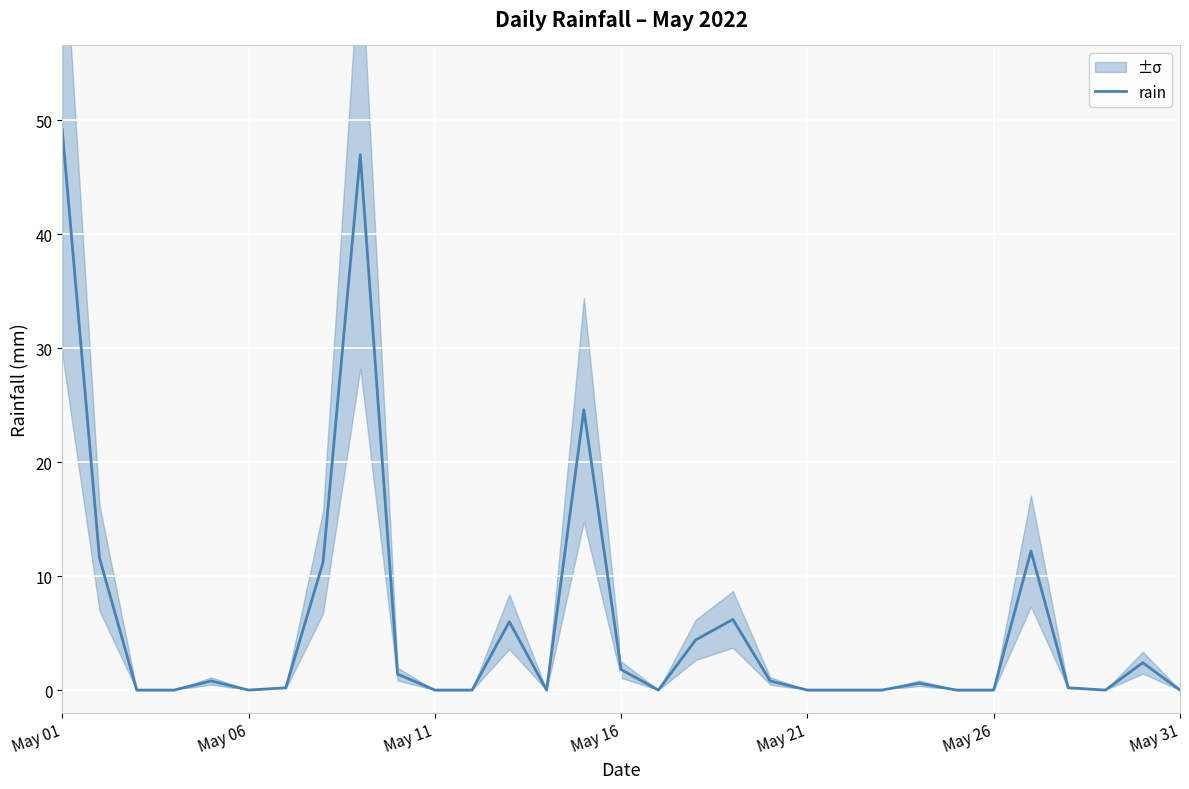

Which category has the highest value in the rain series?

May 01